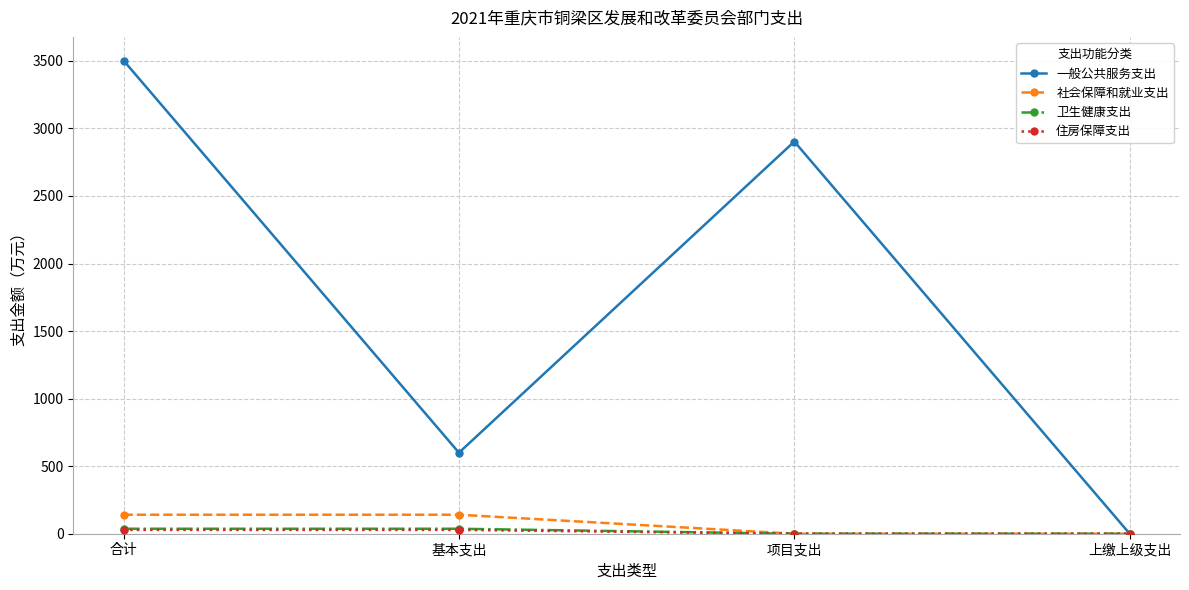

What is the average value of the 卫生健康支出 series?

18.4